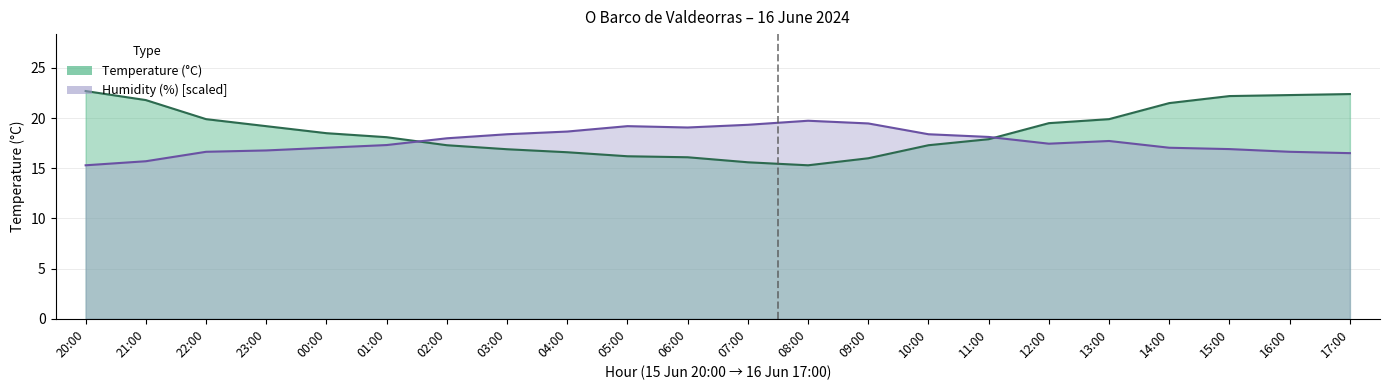

What is the spread (max minus min) of values at 06:00?

3.0